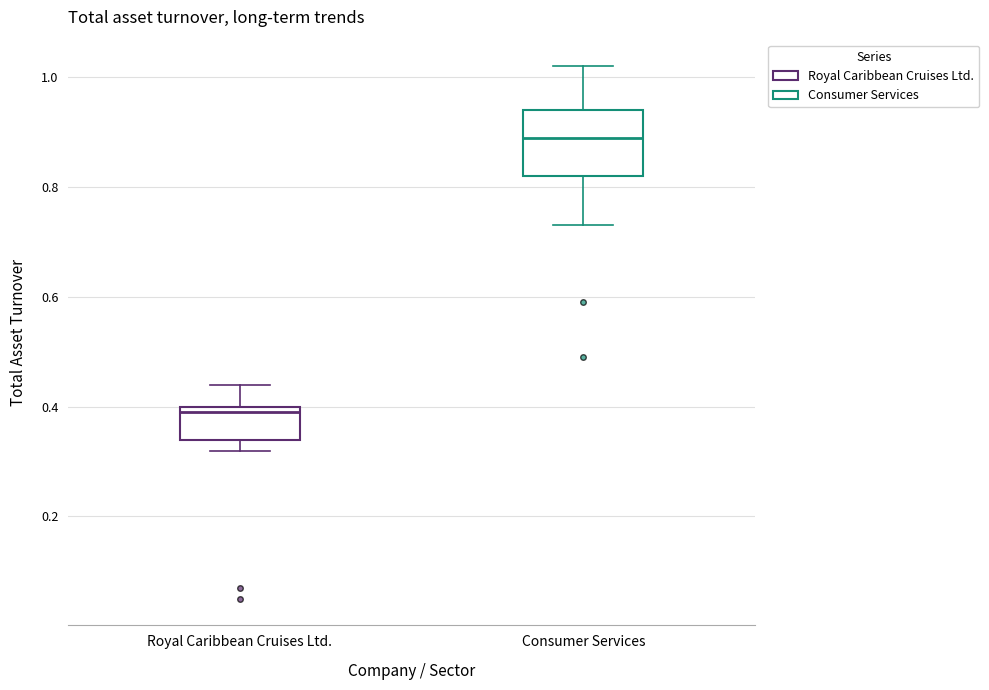

Which box is the tallest, from its lower edge to its upper edge?

Consumer Services